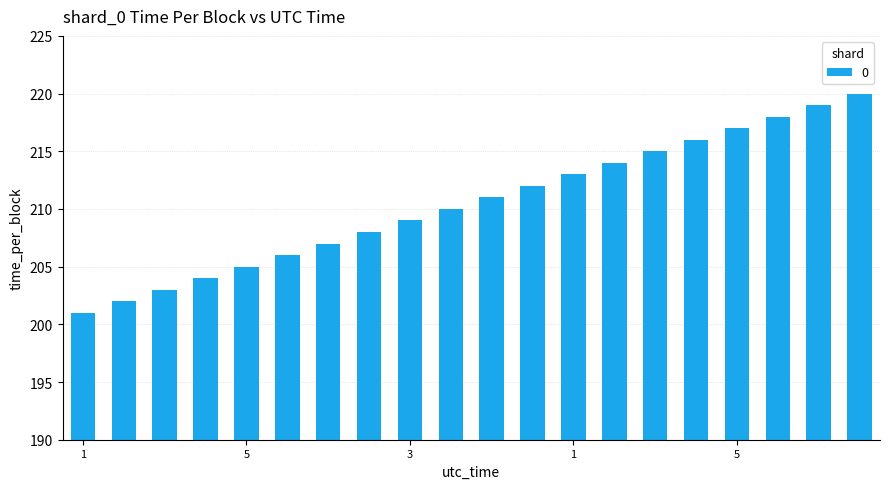

Reading left to right, what are all the values shown in this chart?

201	202	203	204	205	206	207	208	209	210	211	212	213	214	215	216	217	218	219	220